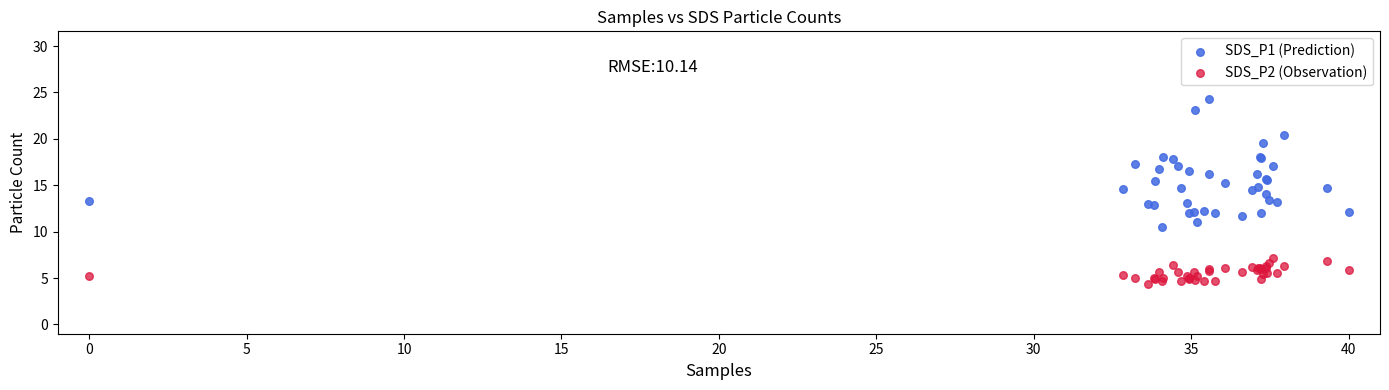

Which series has the widest spread of Y values?

SDS_P1 (Prediction)